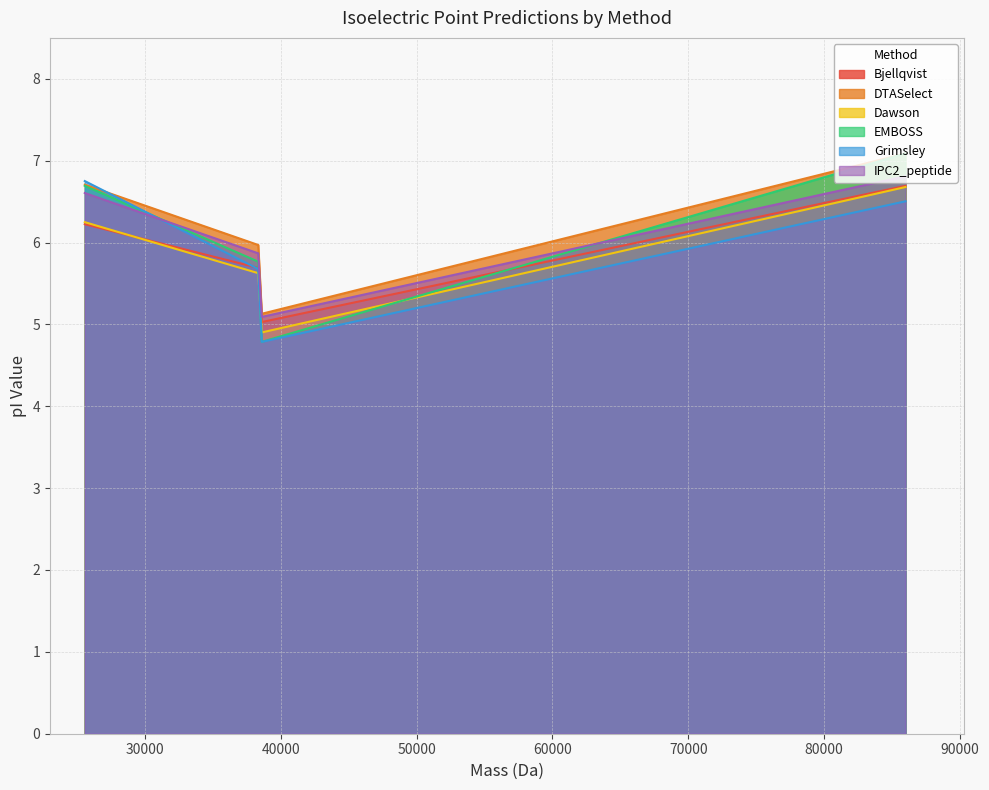

What is the maximum value for IPC2_peptide?

6.8